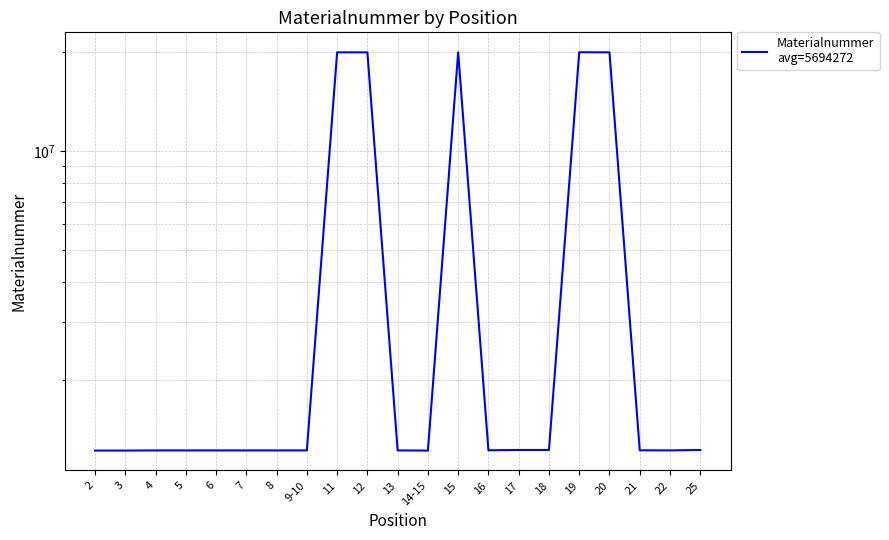

What is the label of the 13th point from the left?

15